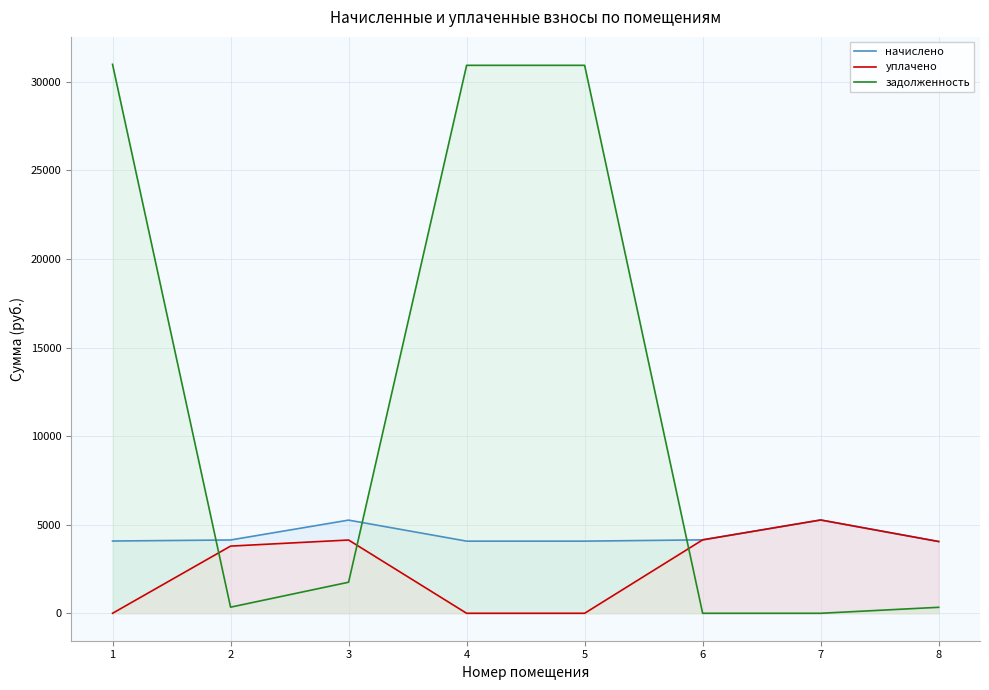

Reading right to left, extract all data points from this chart.

начислено: 4049.9	5266.3	4144.6	4071.7	4071.7	5259.0	4137.4	4079.0
уплачено: 4049.9	5266.3	4144.6	0.0	0.0	4135.5	3792.6	0.0
задолженность: 337.5	0.0	0.0	30931.9	30931.9	1753.0	344.8	30987.6